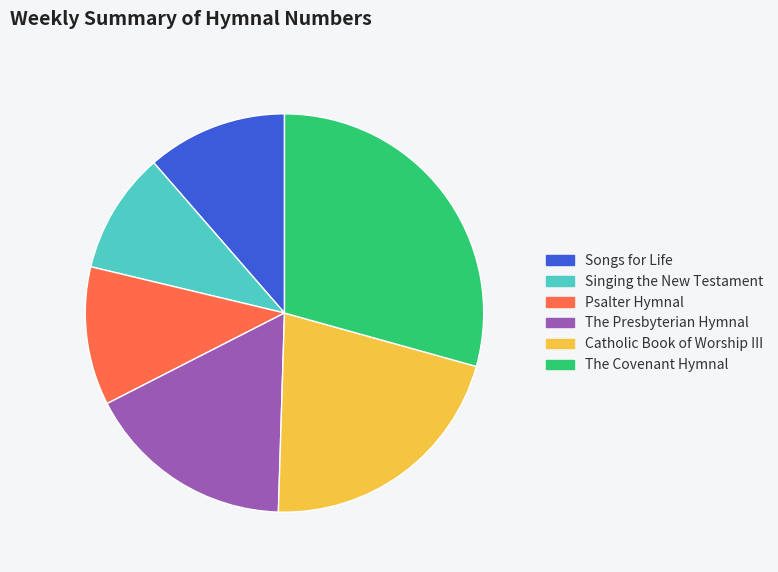

Is there any slice that represents more than half of the pie?

No